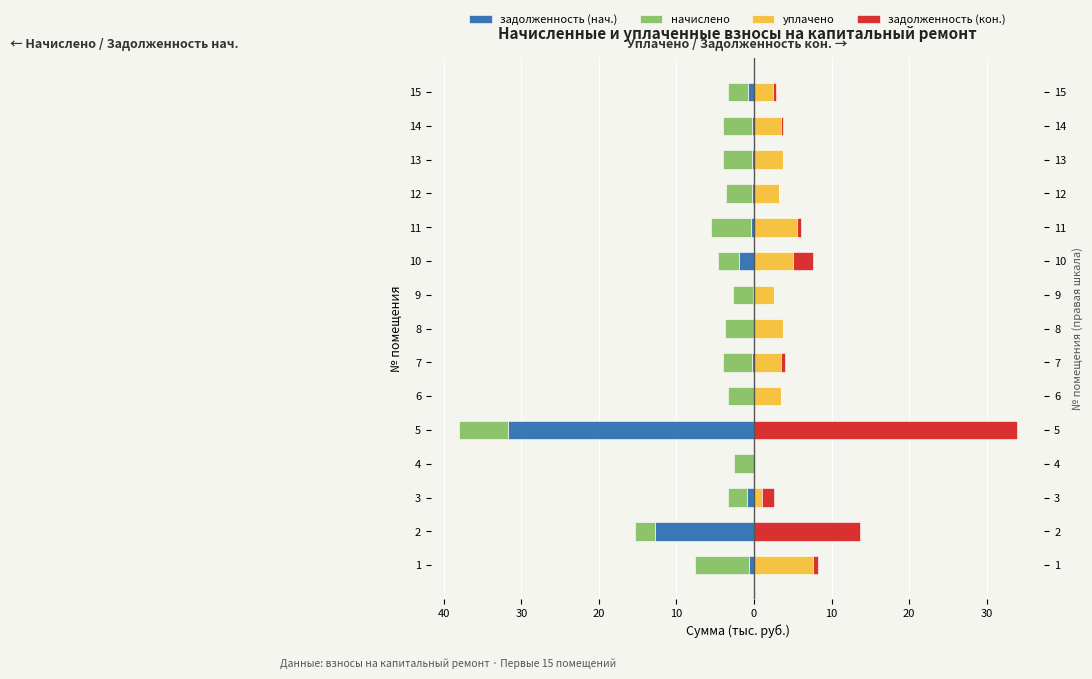

Read the начислено value at 9.

-2.5